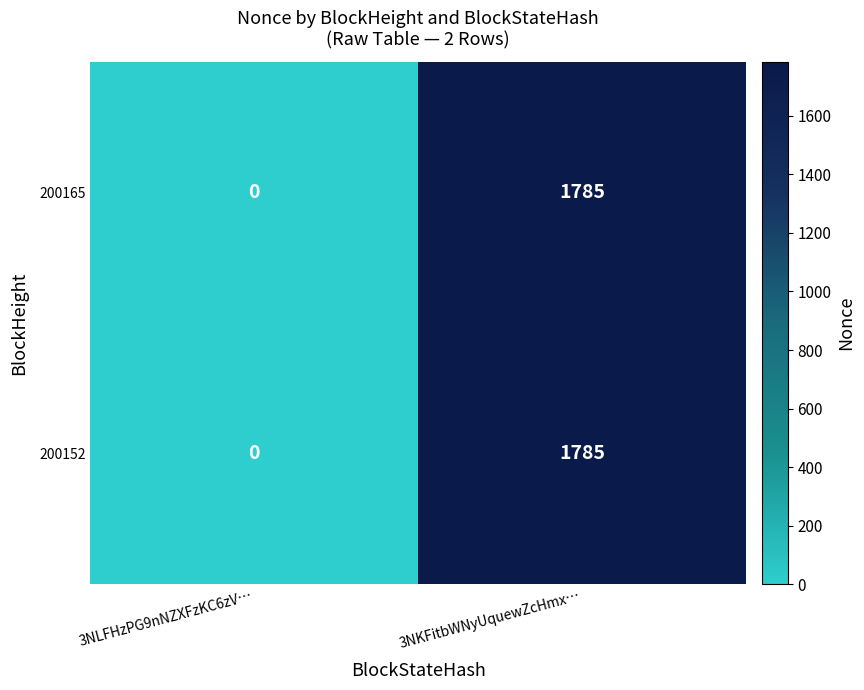

Count the number of categories in the chart.

2